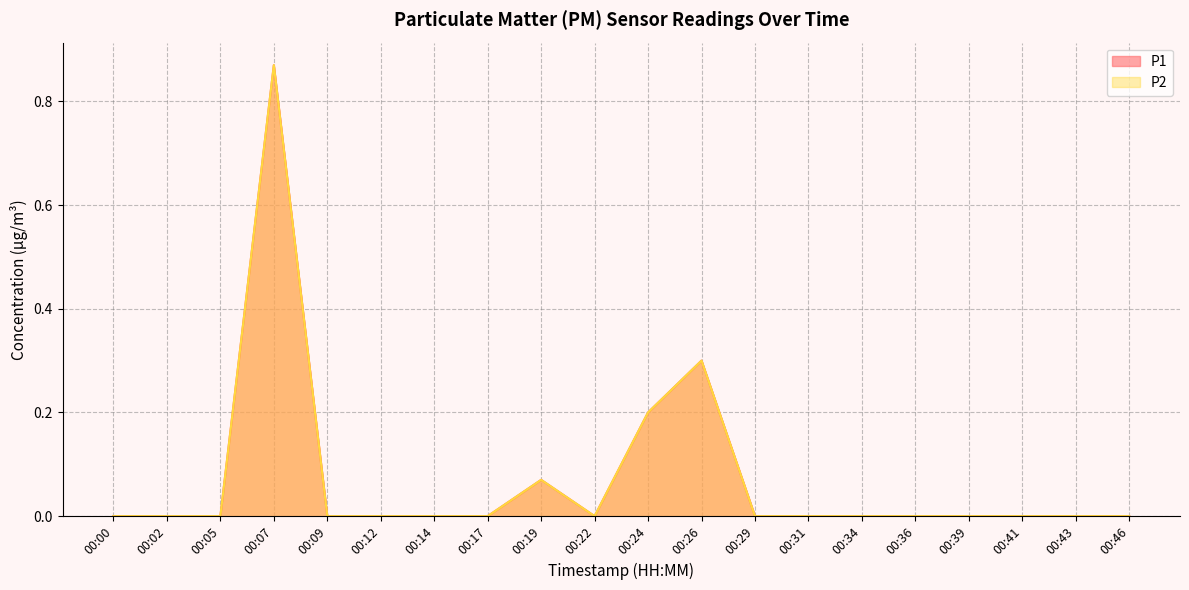

Which series has the widest spread of values?

P1